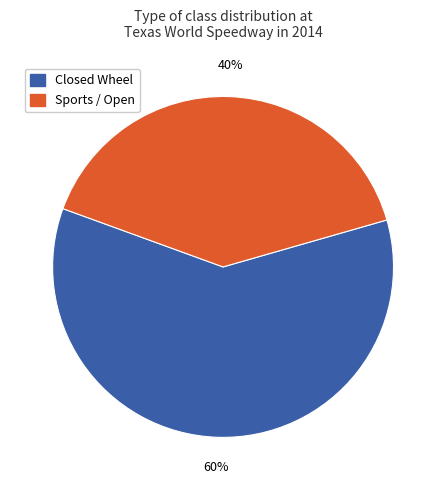

To the nearest percent, what is the difference between the largest and smallest slice percentages?

20%